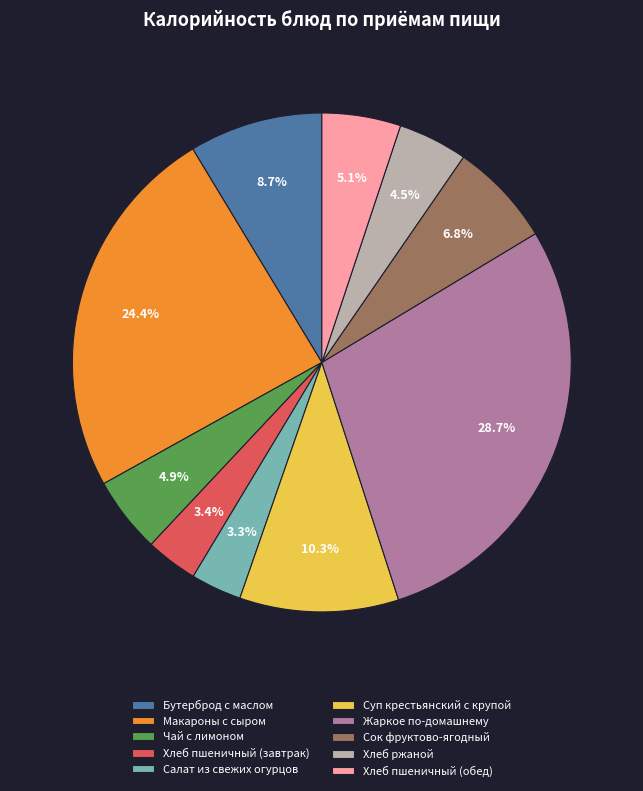

How many segments does this pie chart have?

10